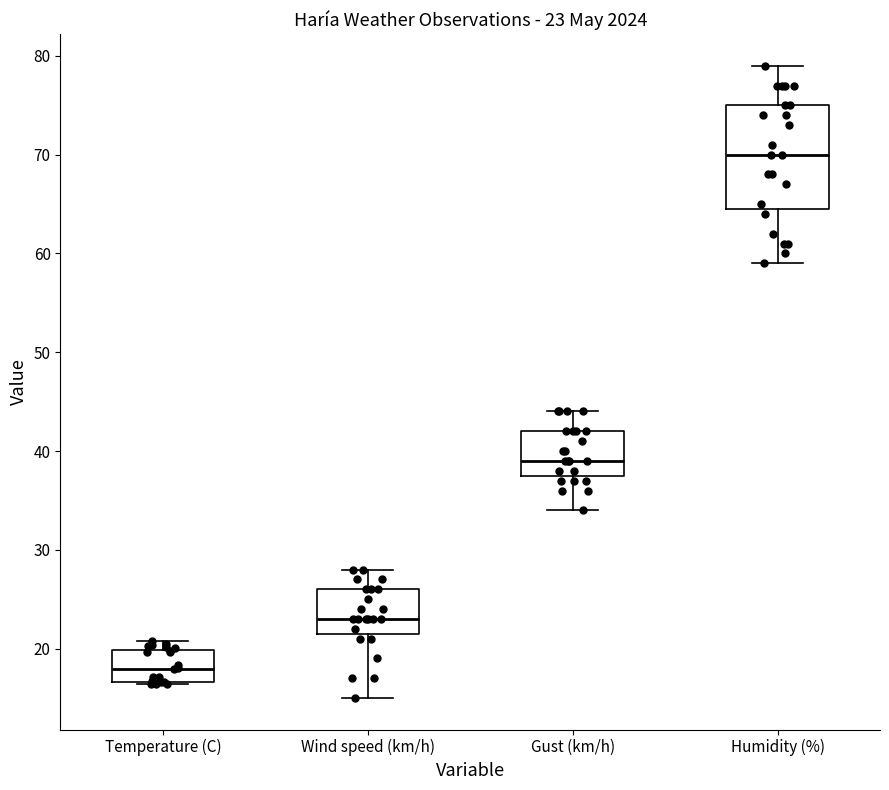

Which box is the tallest, from its lower edge to its upper edge?

Humidity (%)